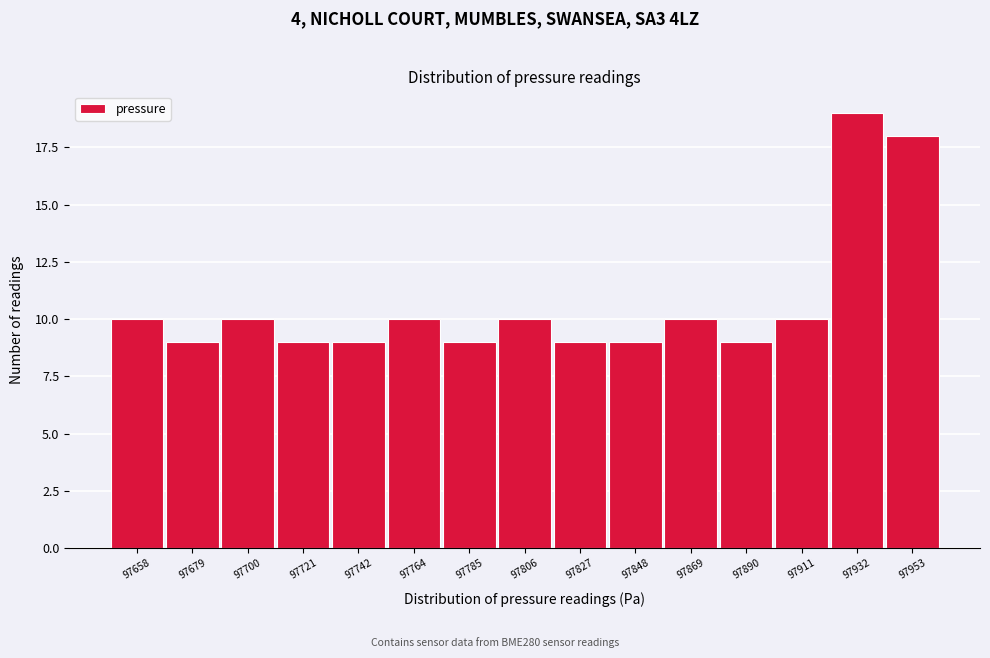

Reading left to right, what are all the values shown in this chart?

10	9	10	9	9	10	9	10	9	9	10	9	10	19	18